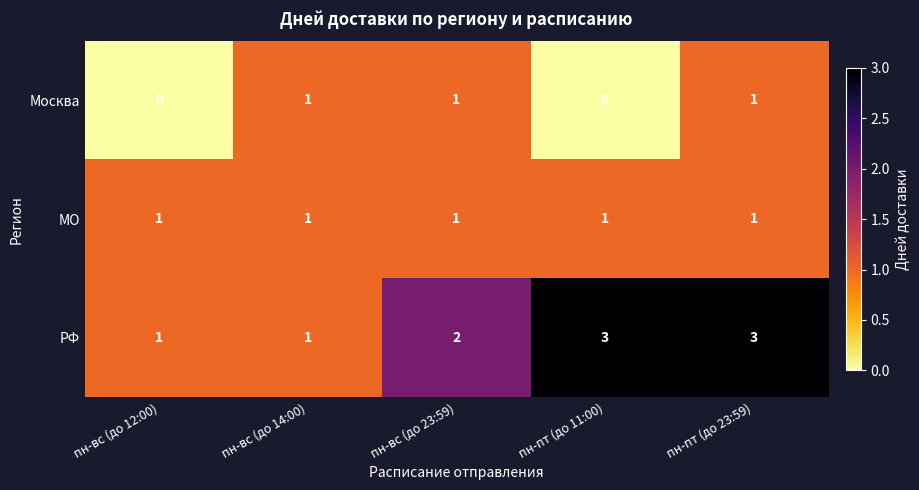

Rank the series by their average value, from highest to lowest.

РФ, МО, Москва